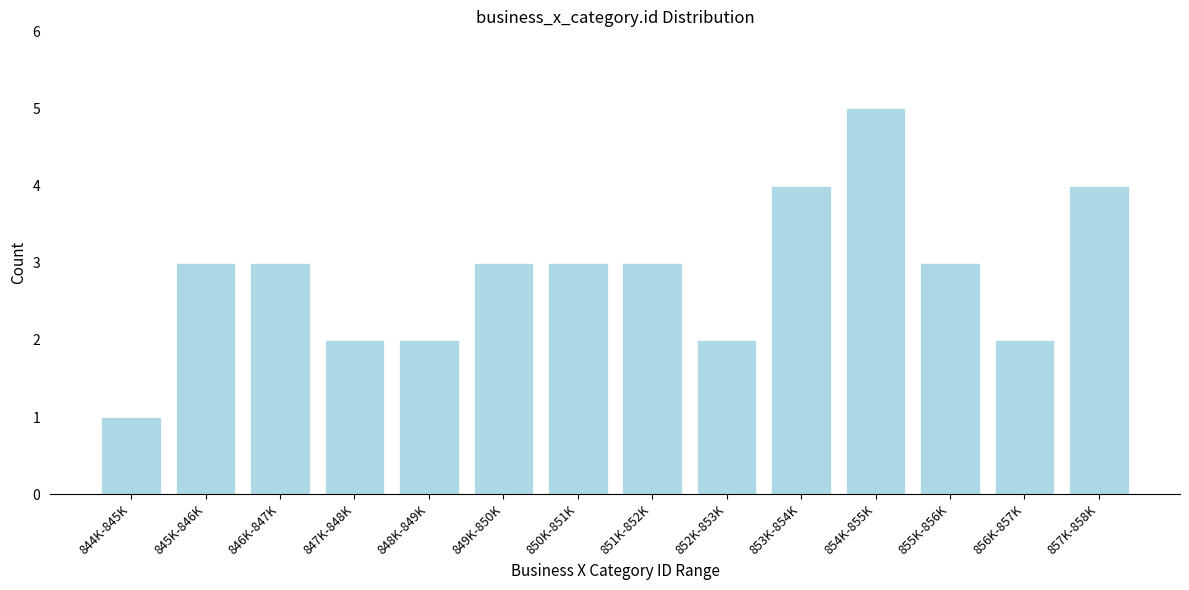

Reading right to left, what are all the values shown in this chart?

857K-858K=4	856K-857K=2	855K-856K=3	854K-855K=5	853K-854K=4	852K-853K=2	851K-852K=3	850K-851K=3	849K-850K=3	848K-849K=2	847K-848K=2	846K-847K=3	845K-846K=3	844K-845K=1